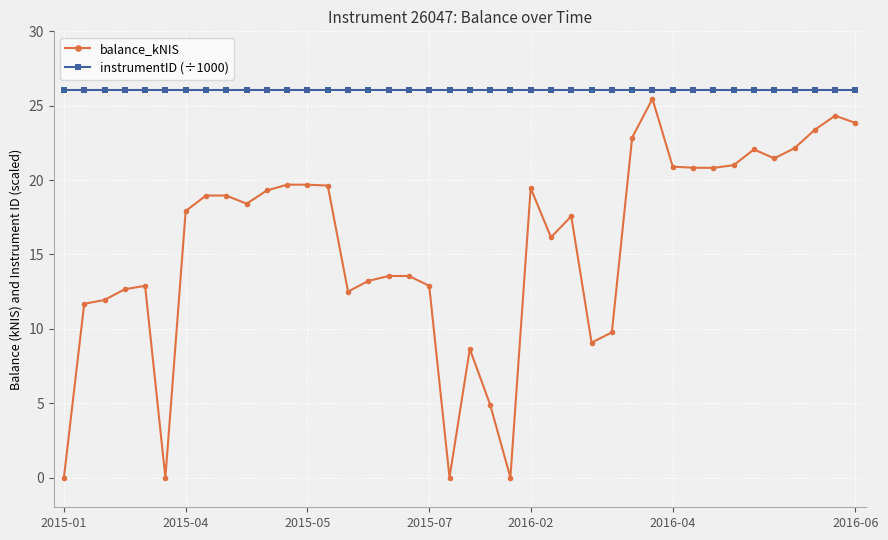

Rank the series by their average value, from lowest to highest.

balance_kNIS, instrumentID (÷1000)